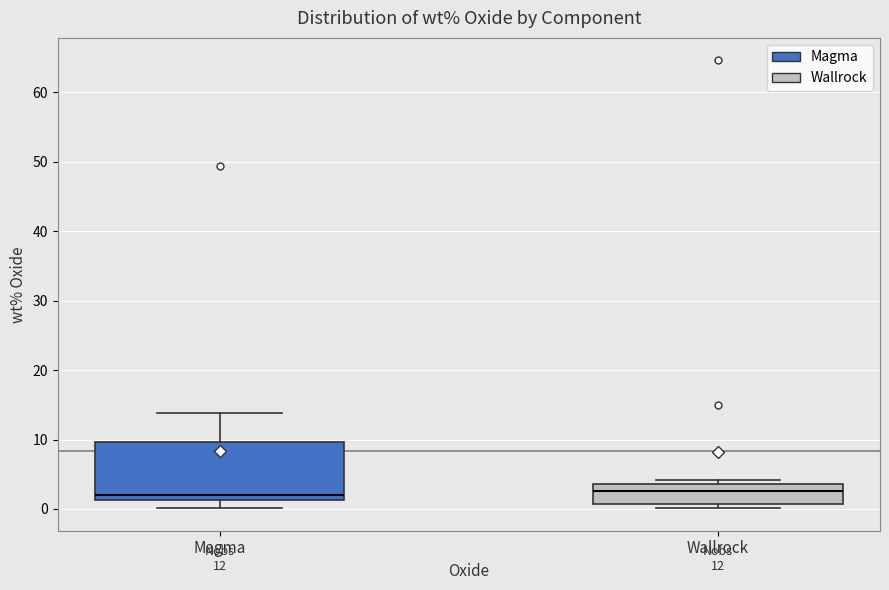

Which box is the tallest, from its lower edge to its upper edge?

Magma